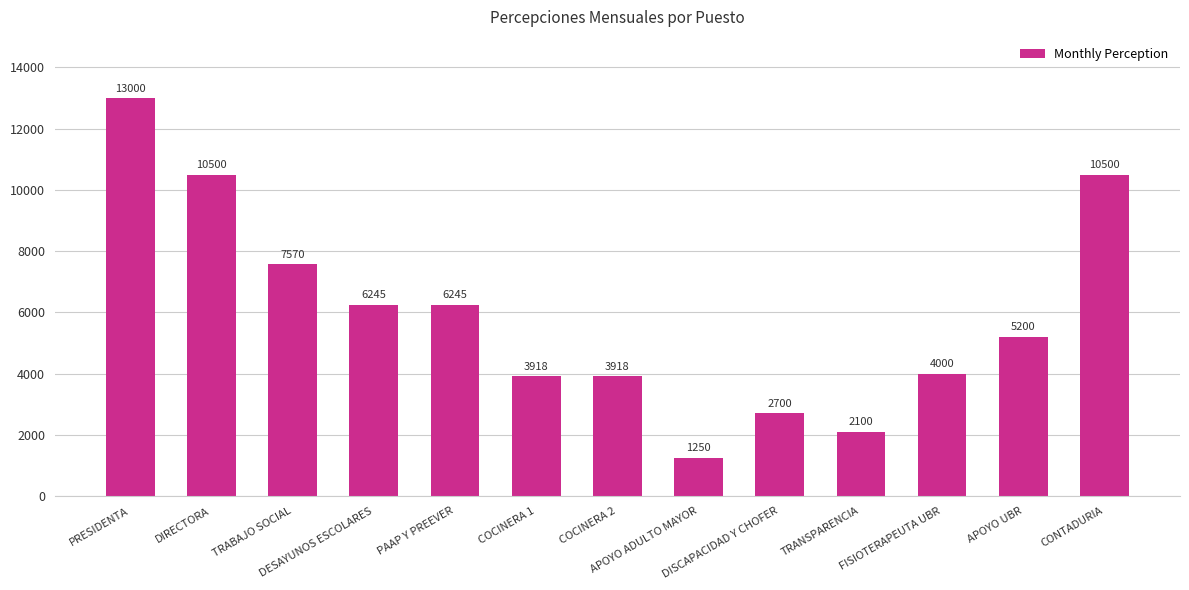

Are the bars grouped side by side (vs. stacked)?

No